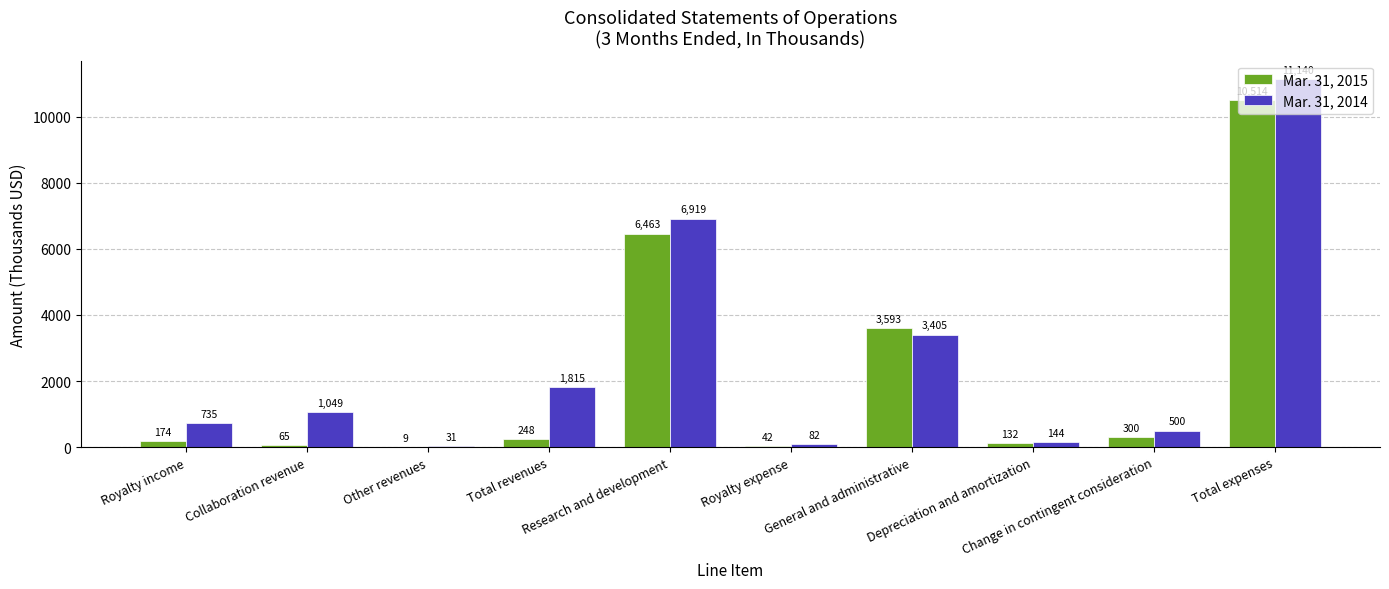

The value of Mar. 31, 2014 at Total revenues is 1815. True or false?

True